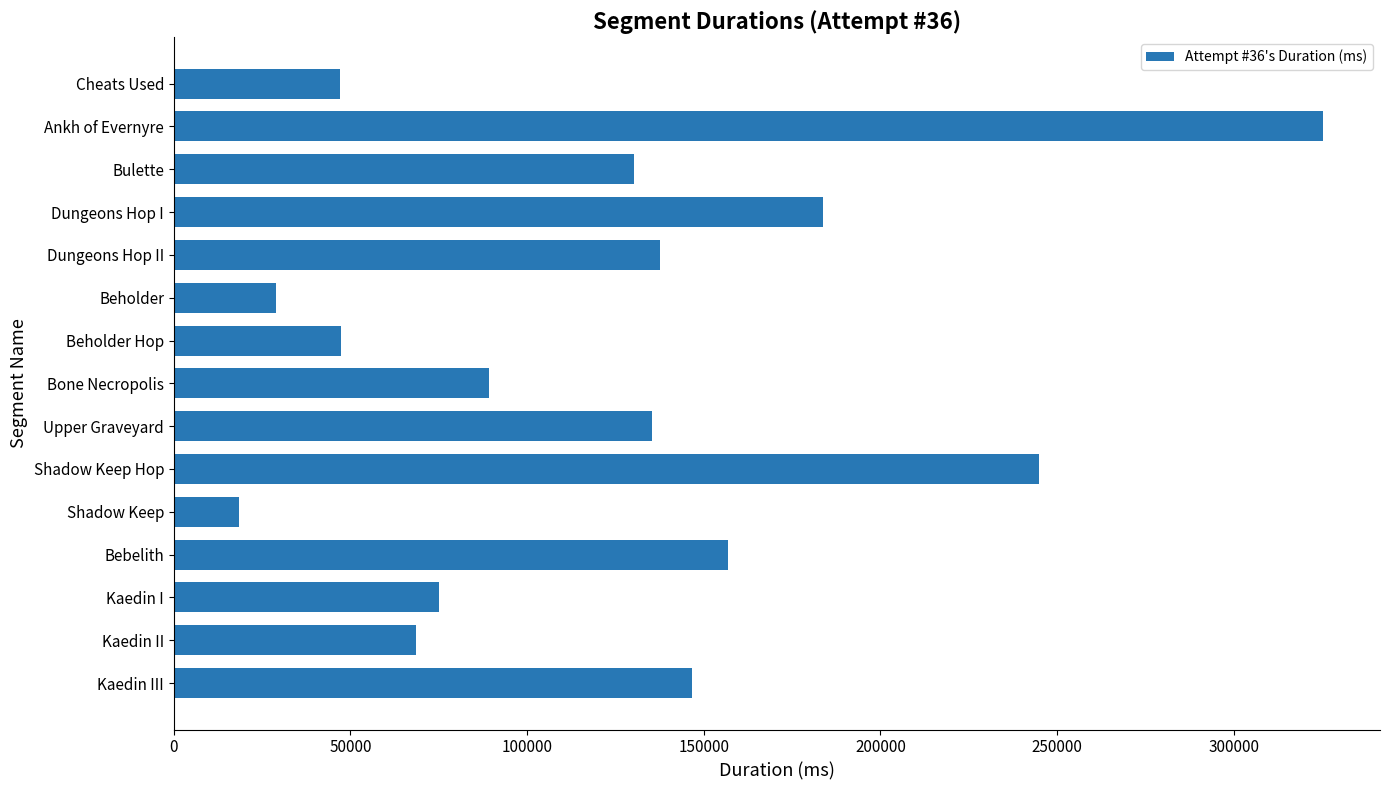

What is the difference between the maximum and minimum values?

306765